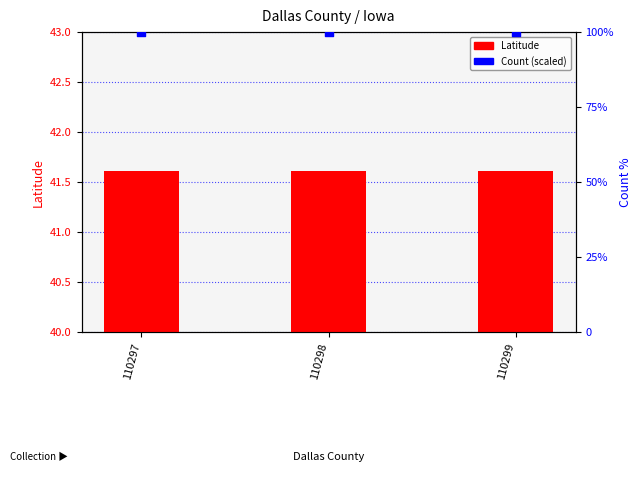

Which series has the largest Y range (max minus min)?

Latitude